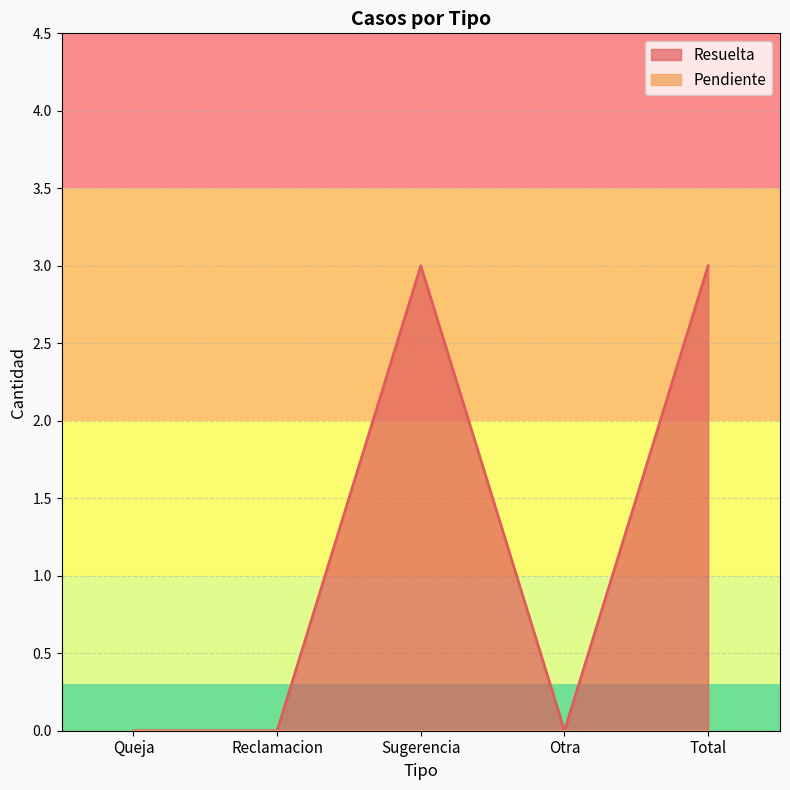

At which label is the value closest to 1?

Queja